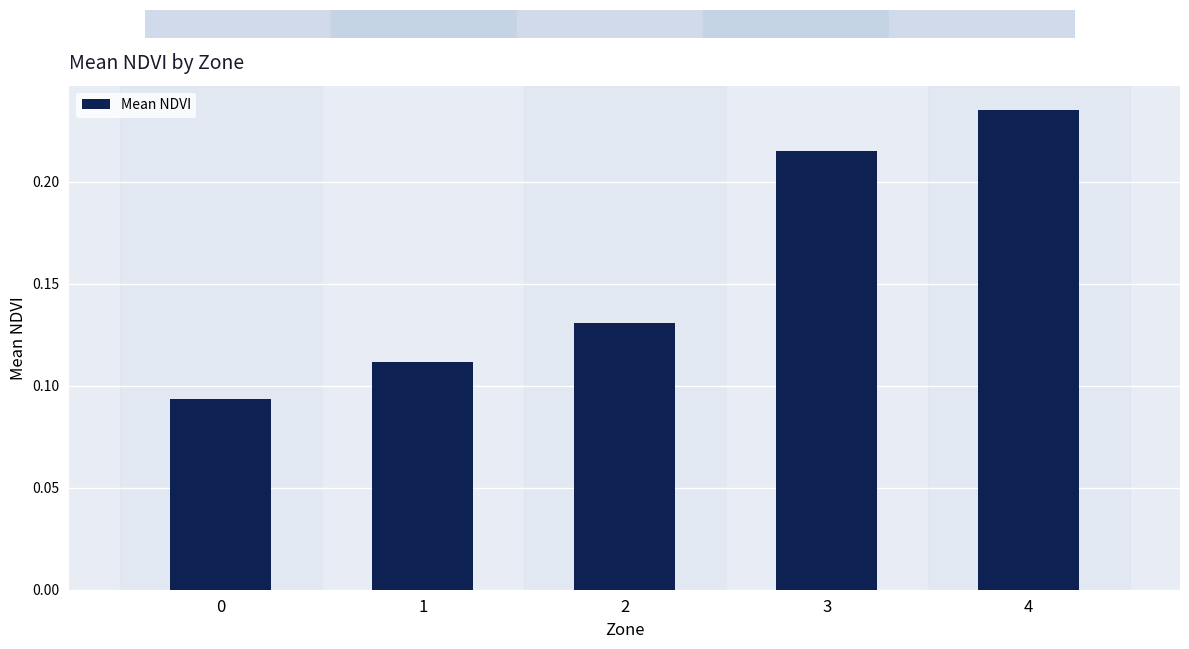

Count the values in the range 0 to 1.

5